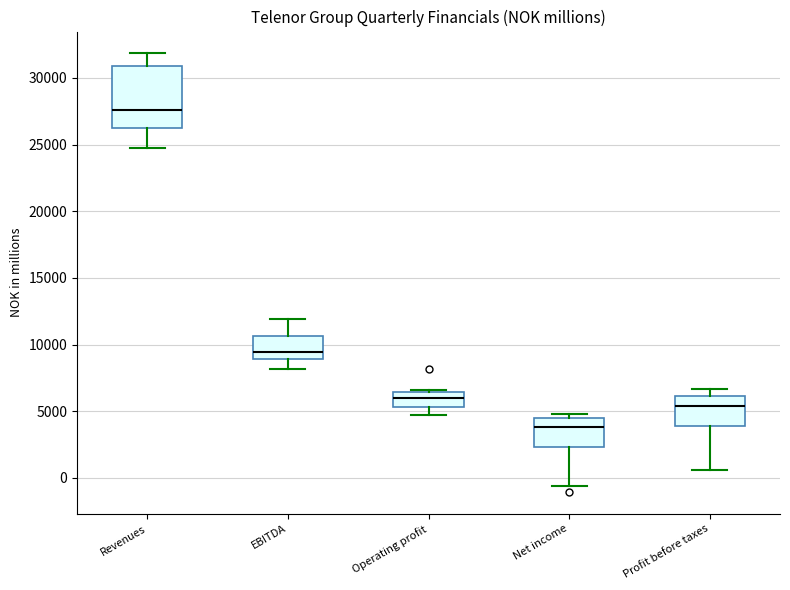

Where does the median line of the box for Operating profit sit on the y-axis? The values are not printed on the chart, so give them approximately, as read against the axis.

6000